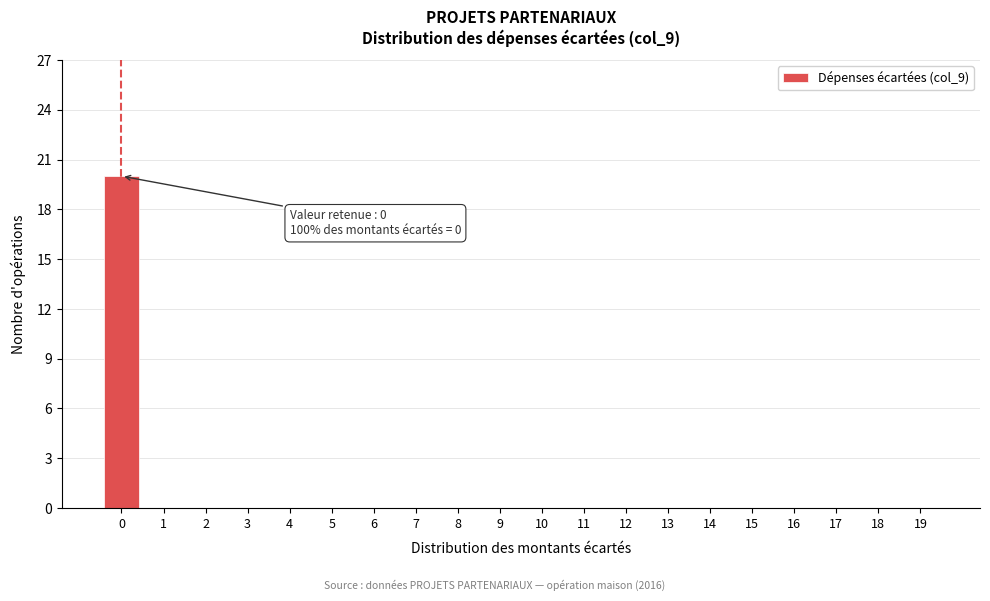

Reading left to right, list all the values displayed in this chart.

0=20	1=0	2=0	3=0	4=0	5=0	6=0	7=0	8=0	9=0	10=0	11=0	12=0	13=0	14=0	15=0	16=0	17=0	18=0	19=0